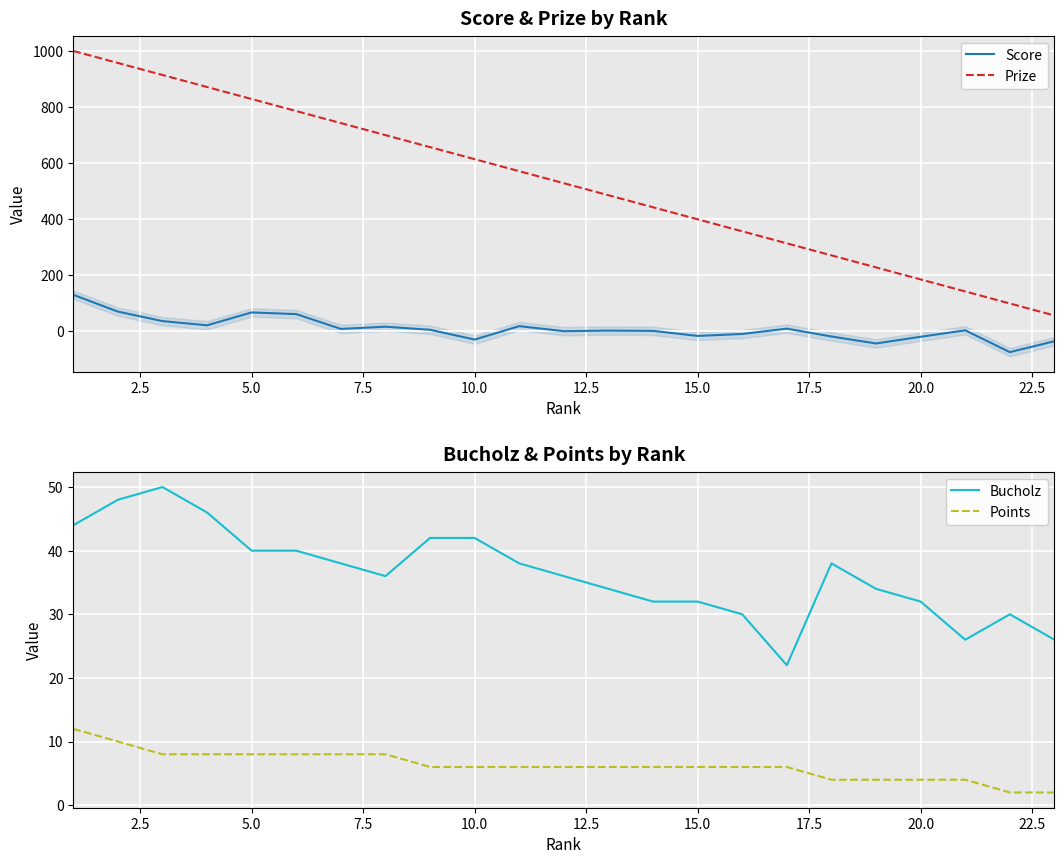

True or false: Prize and Score intersect in this chart.

False